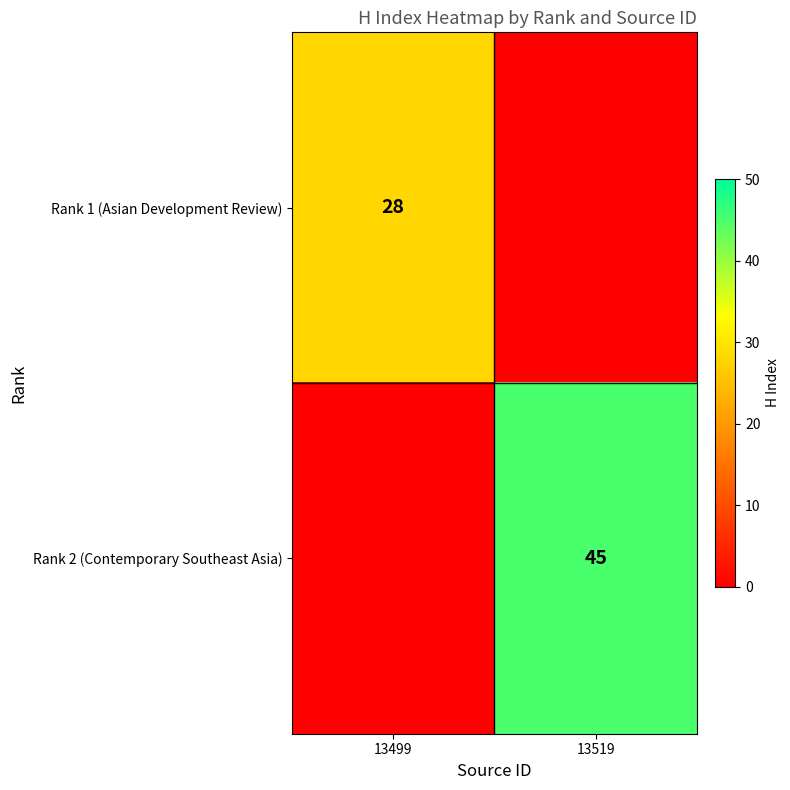

Is it true that Rank 1 (Asian Development Review) equals 28 at 13499?

True